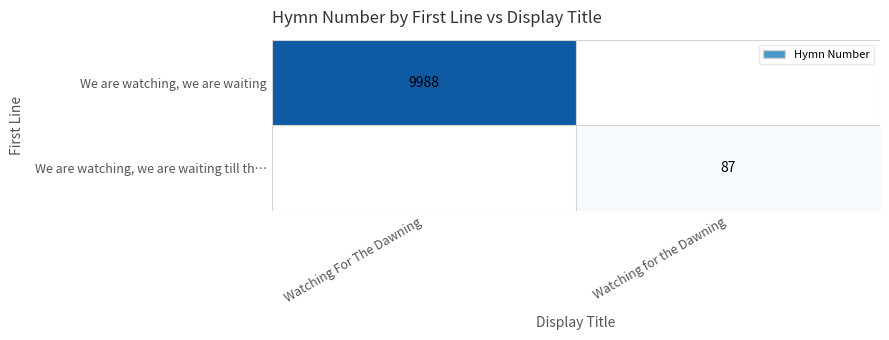

True or false: We are watching, we are waiting has a value of 9988 at Watching For The Dawning.

True